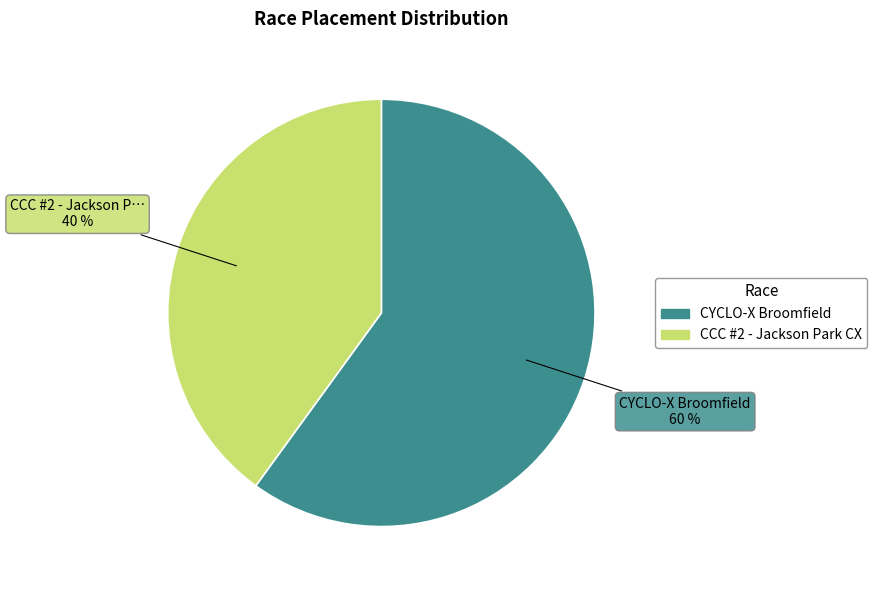

To the nearest percent, what is the average slice percentage?

50%